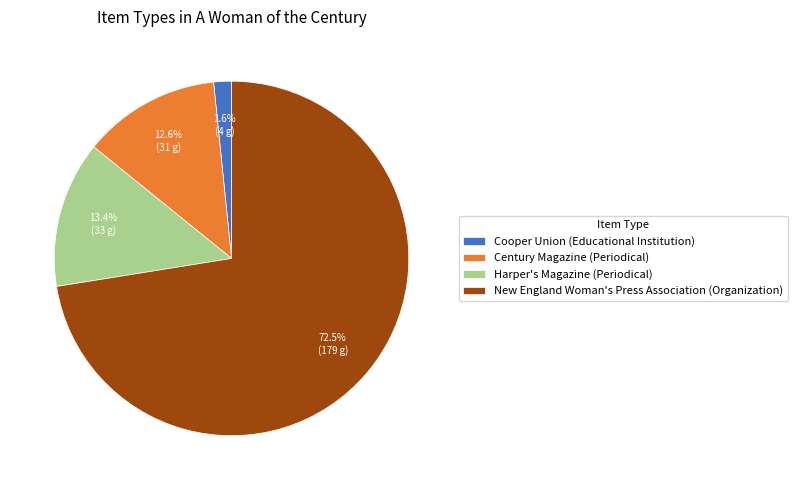

What is the ratio of the value at New England Woman's Press Association (Organization) to the value at Harper's Magazine (Periodical)?

5.4